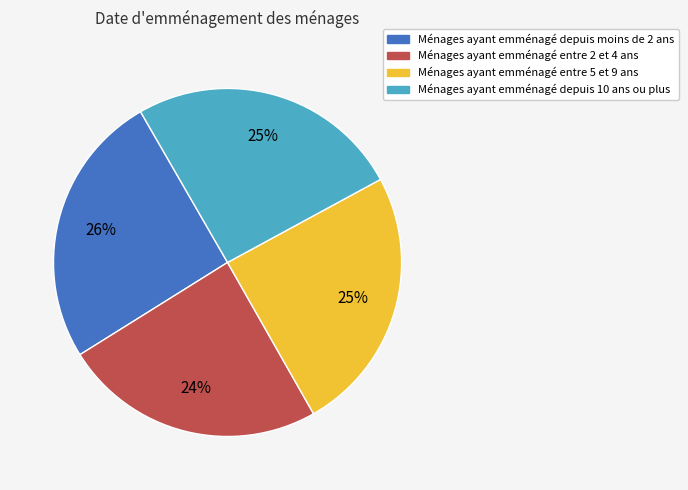

Approximately how many times larger is the value at Ménages ayant emménagé depuis moins de 2 ans compared to Ménages ayant emménagé entre 5 et 9 ans?

1.0